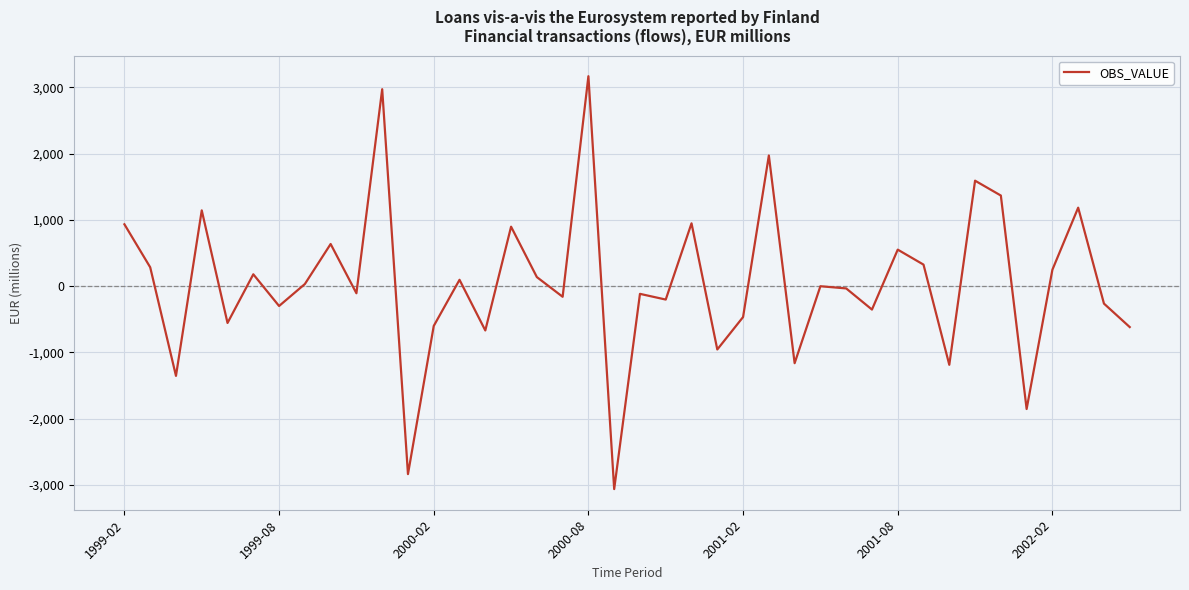

What is the difference between the maximum and minimum values?

6228